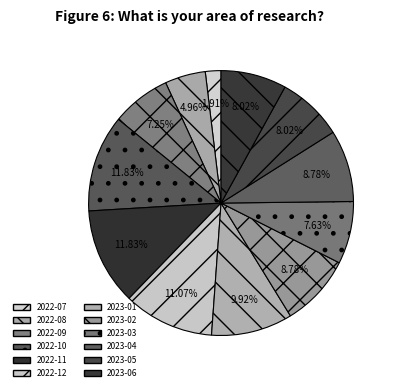

Does 2023-04 represent more than half of the total?

No